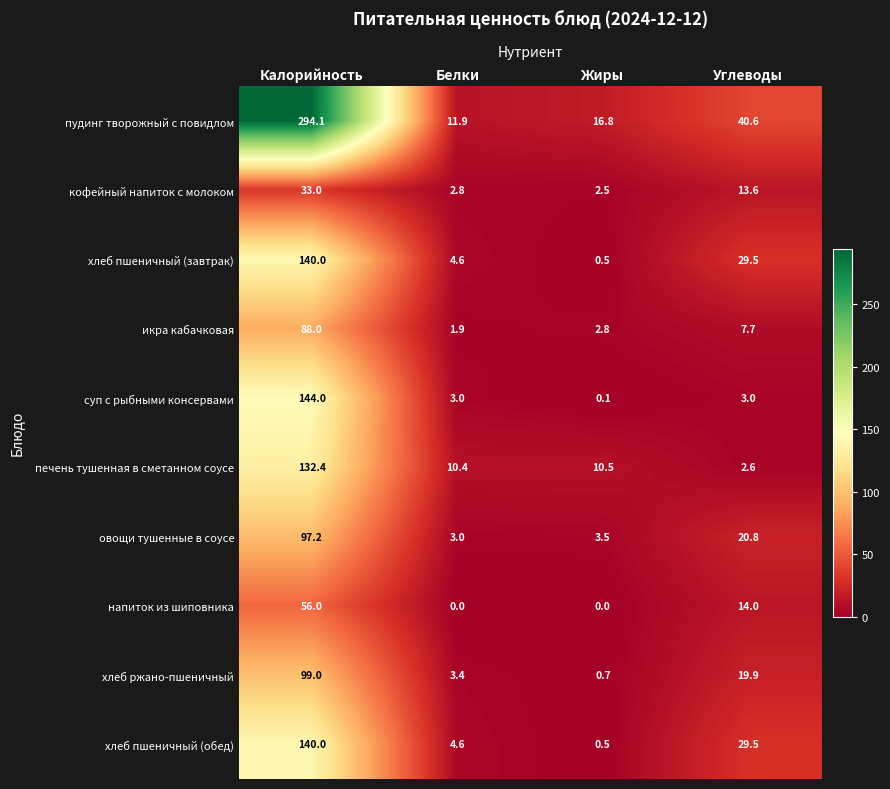

Read the печень тушенная в сметанном соусе value at Калорийность.

132.4